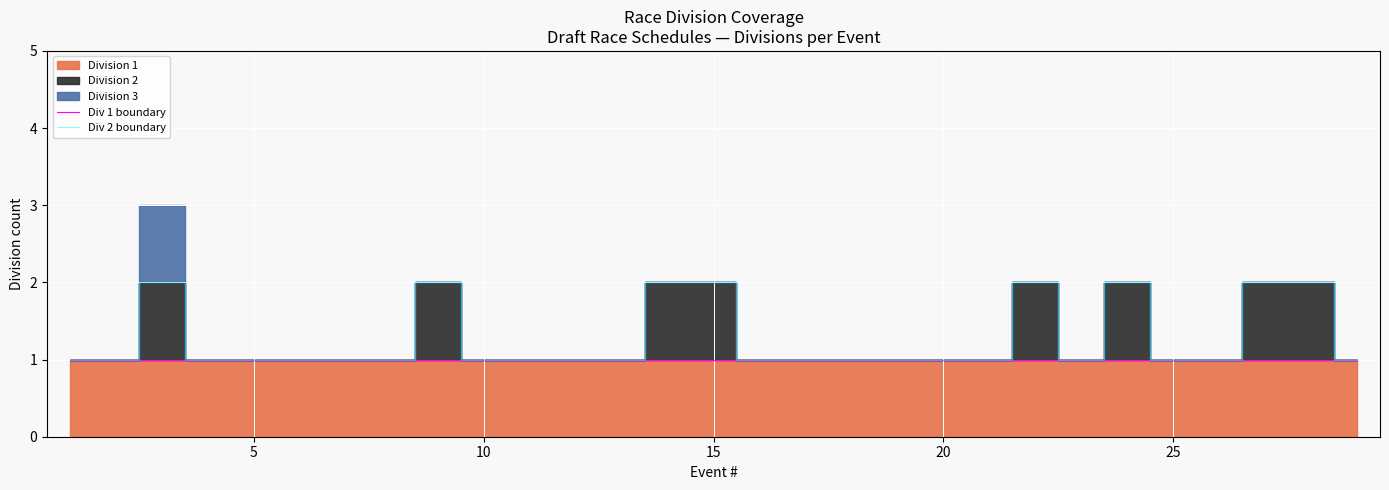

The Div 1 boundary series shows 2 at 20. True or false?

False